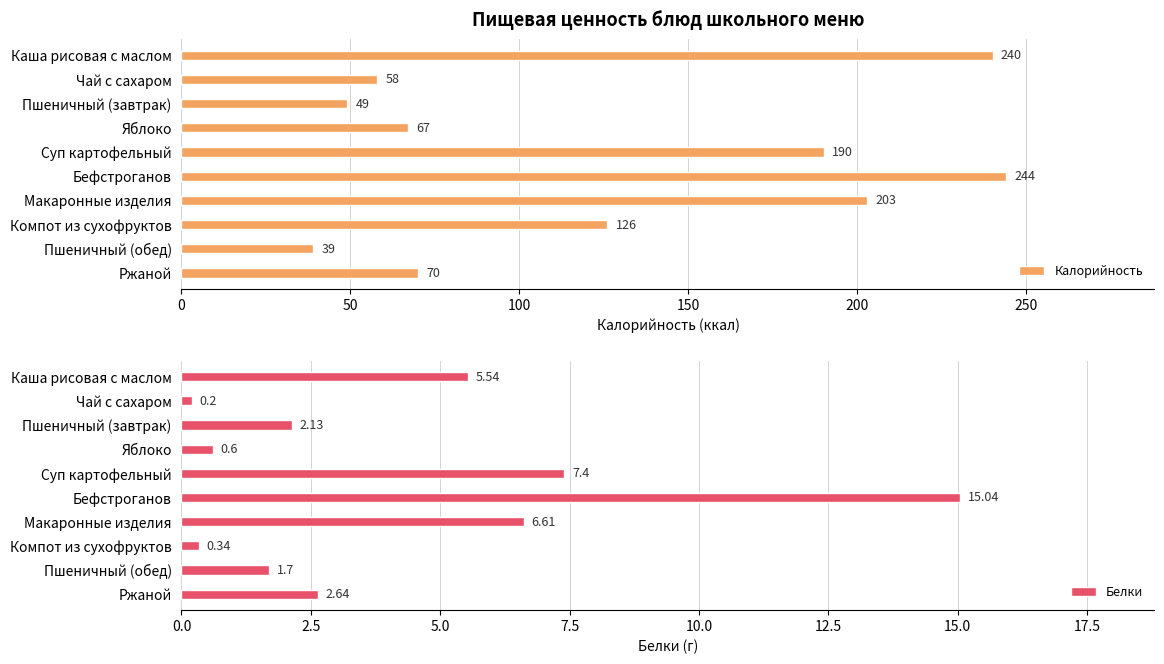

The Калорийность series shows 30 at Чай с сахаром. True or false?

False